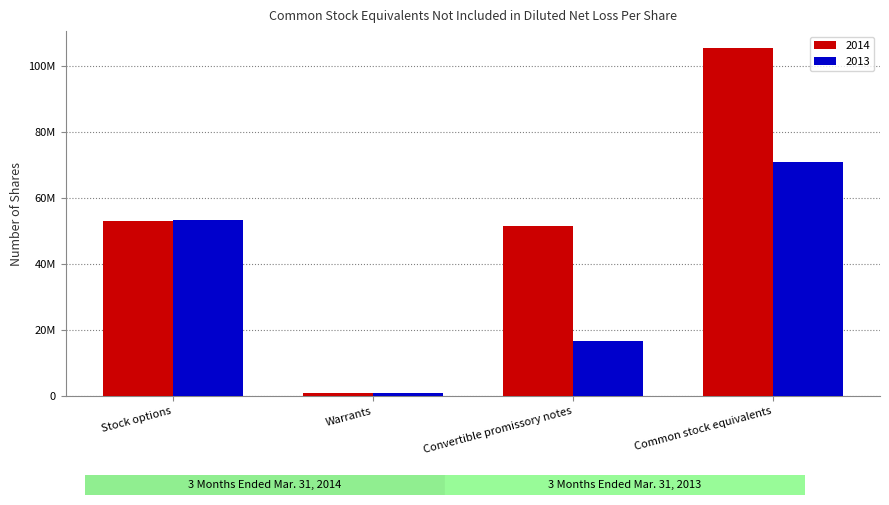

Are the bars horizontal?

No